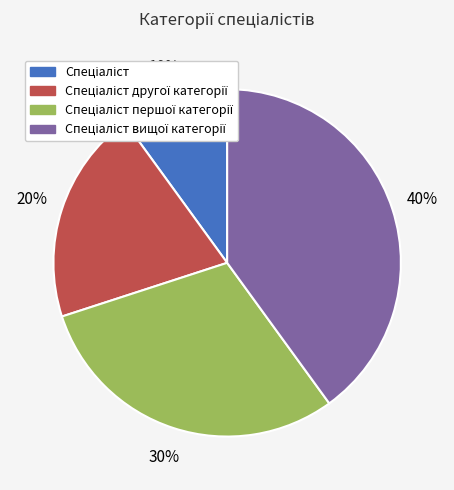

To the nearest percent, what is the difference between the largest and smallest slice percentages?

30%